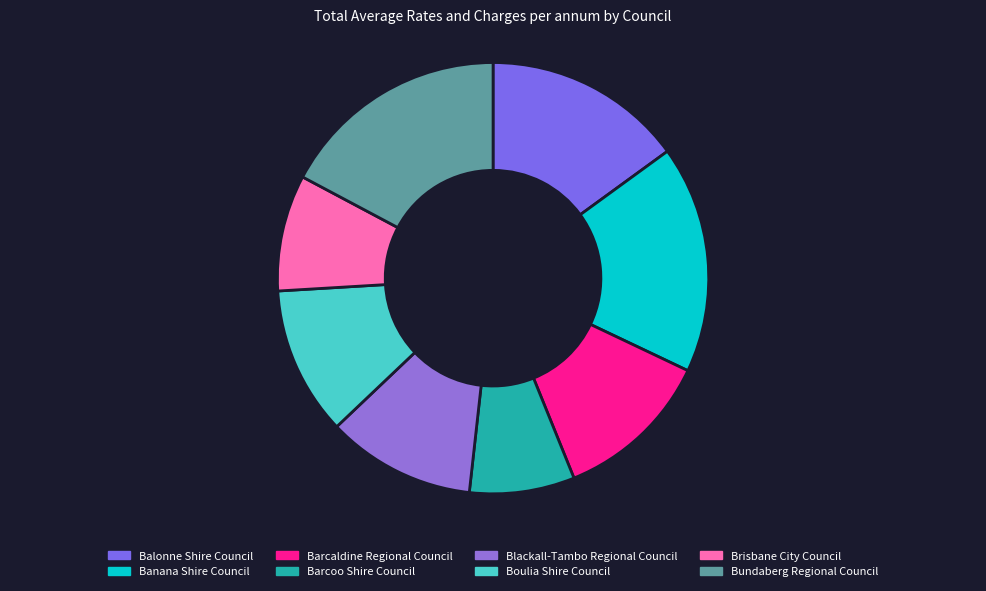

Is there a majority slice in this chart?

No